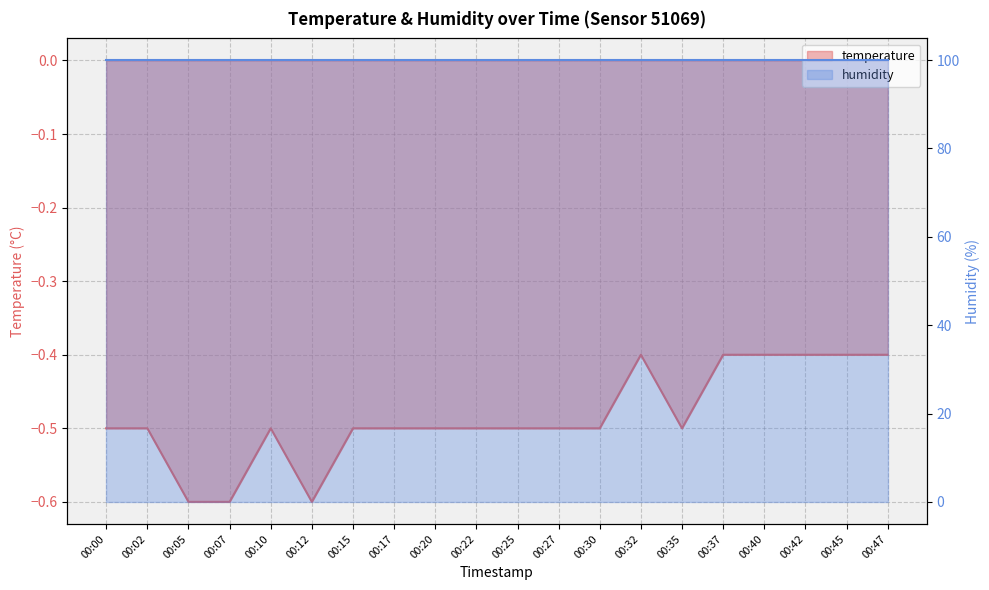

What is the minimum value shown in the chart?

-0.6